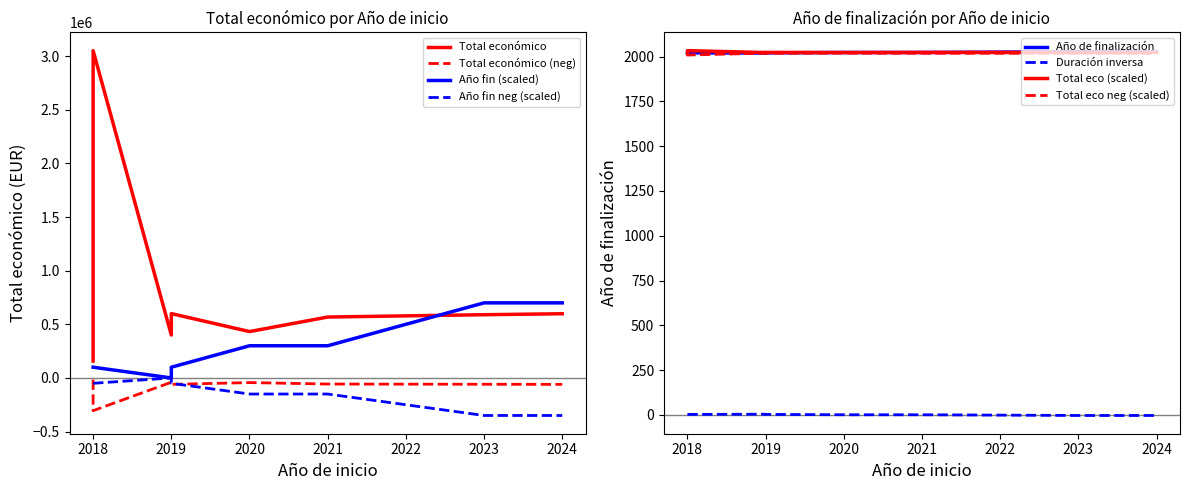

Where does the Ano de finalizacion series first go above 100000?

2020